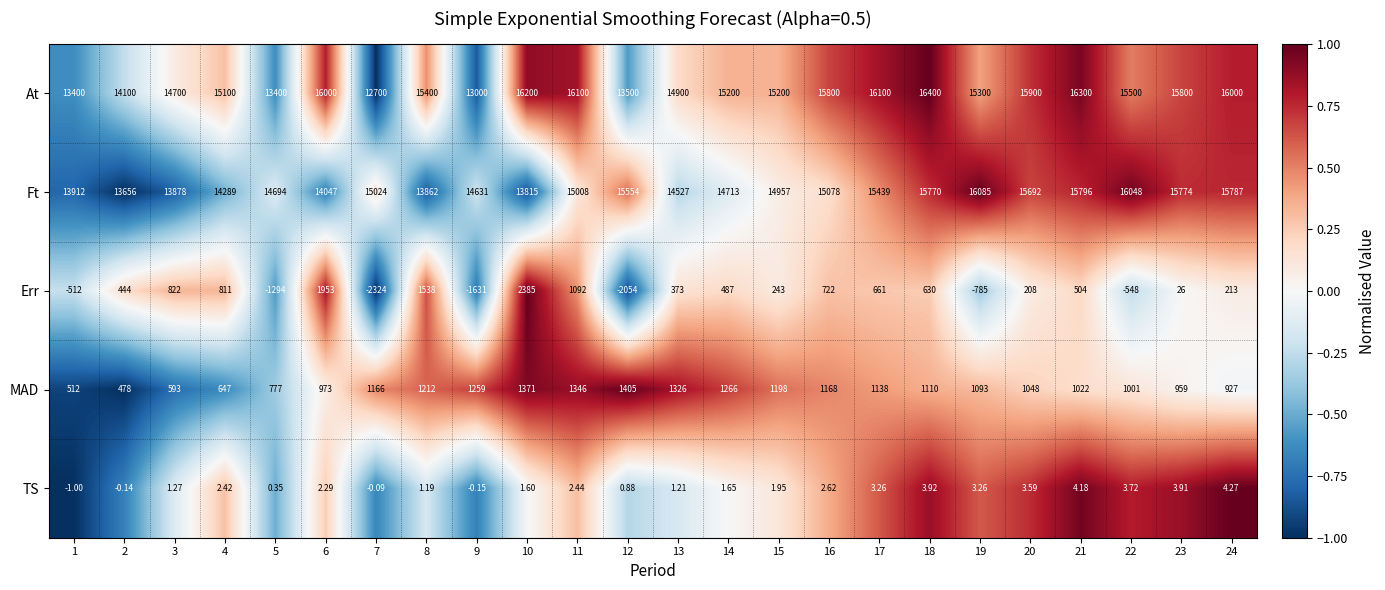

List the series in order of their peak value, lowest first.

TS, MAD, Err, Ft, At